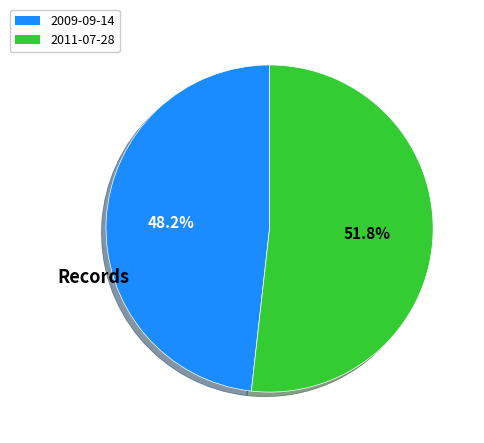

To the nearest percent, what is the combined percentage of 2011-07-28 and 2009-09-14?

100%